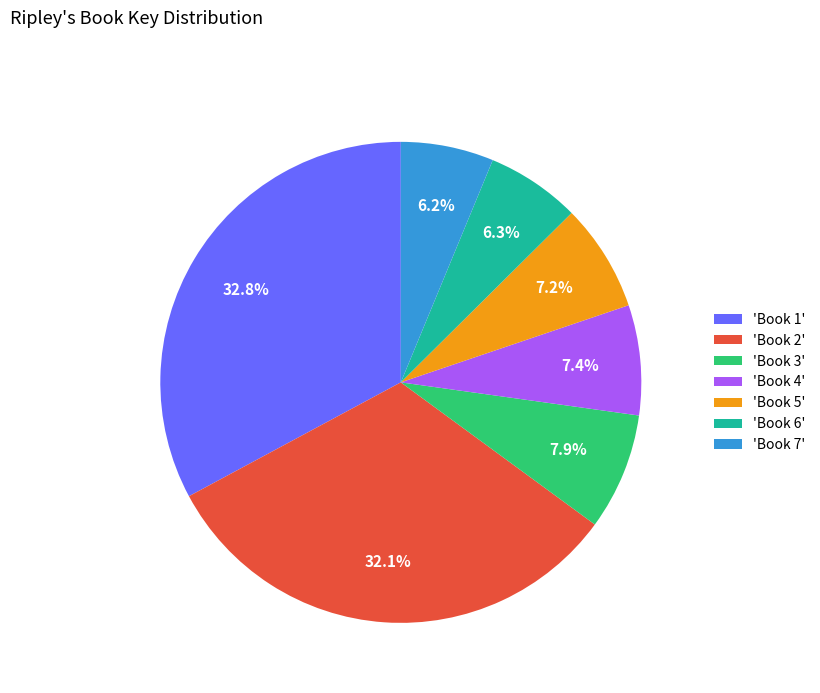

What percentage do 'Book 5' and 'Book 3' together represent?

15.1%